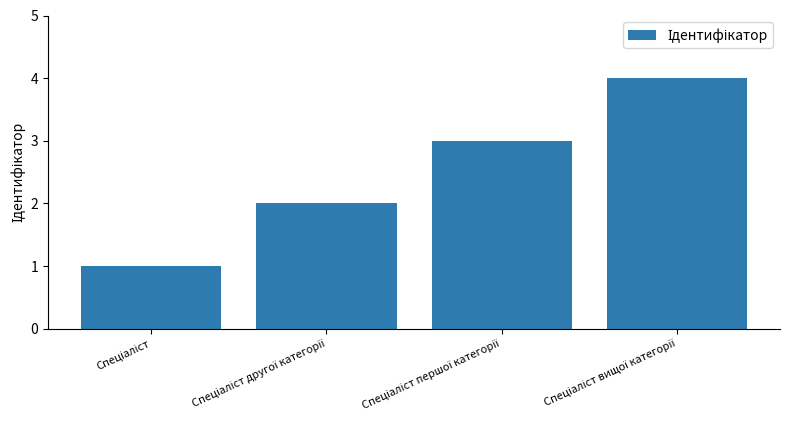

Reading left to right, what are all the values shown in this chart?

1	2	3	4